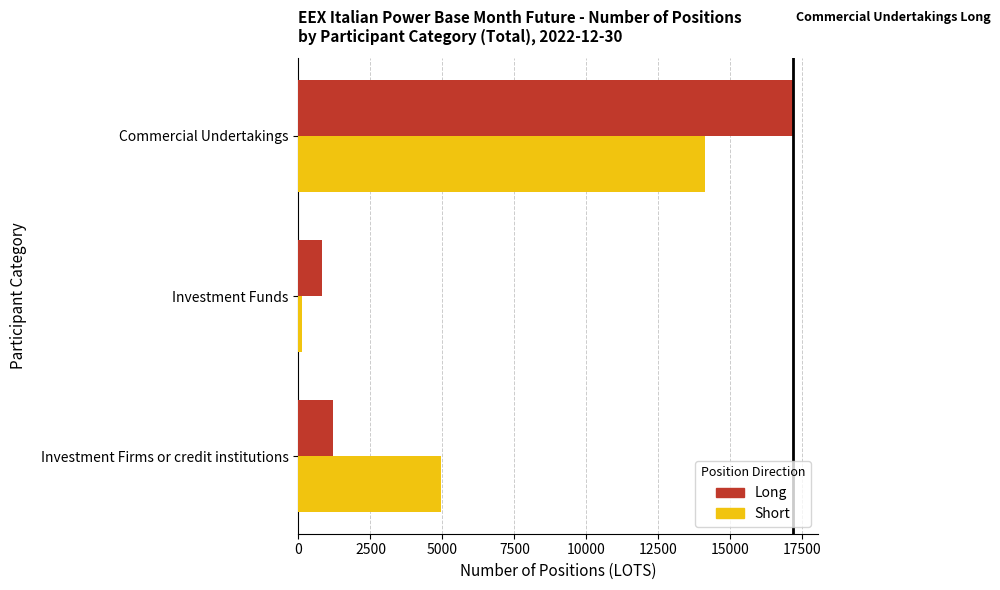

Which series has the largest range (max minus min)?

Long